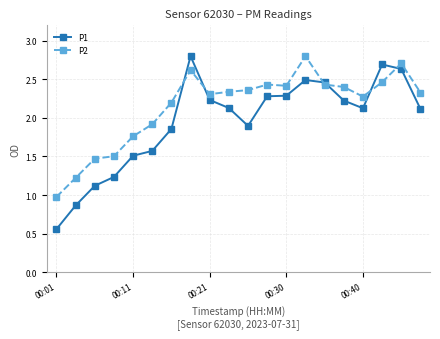

True or false: P2 has more than 0 interior local peaks.

True